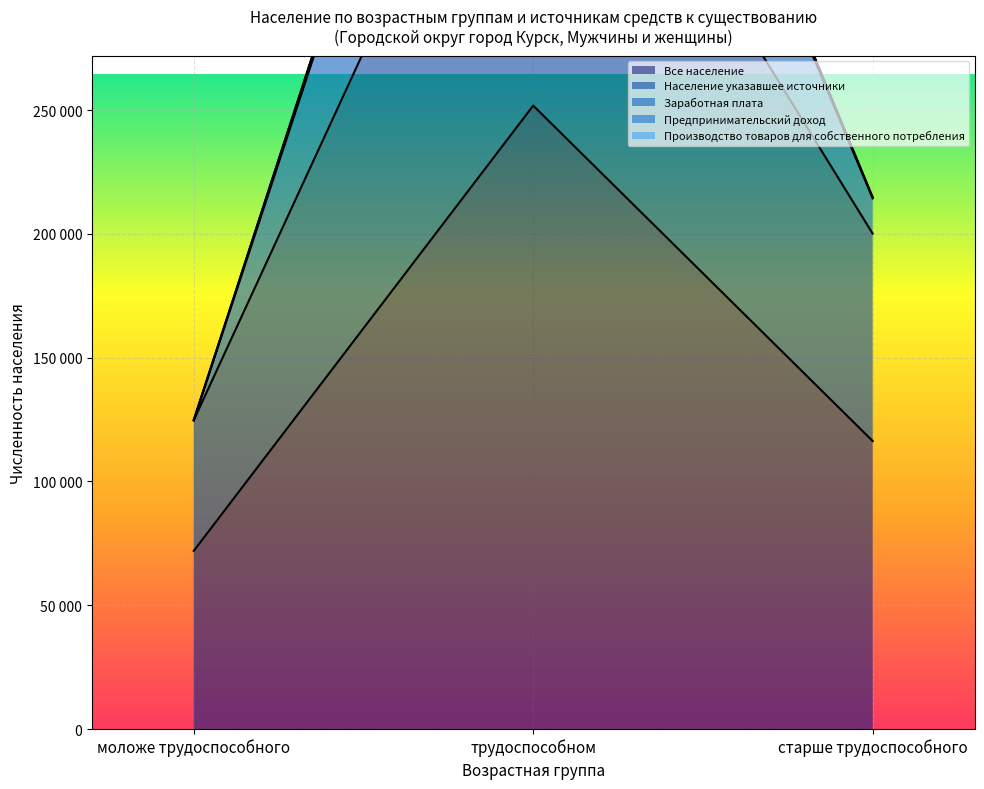

What is the minimum value shown in the chart?

71939